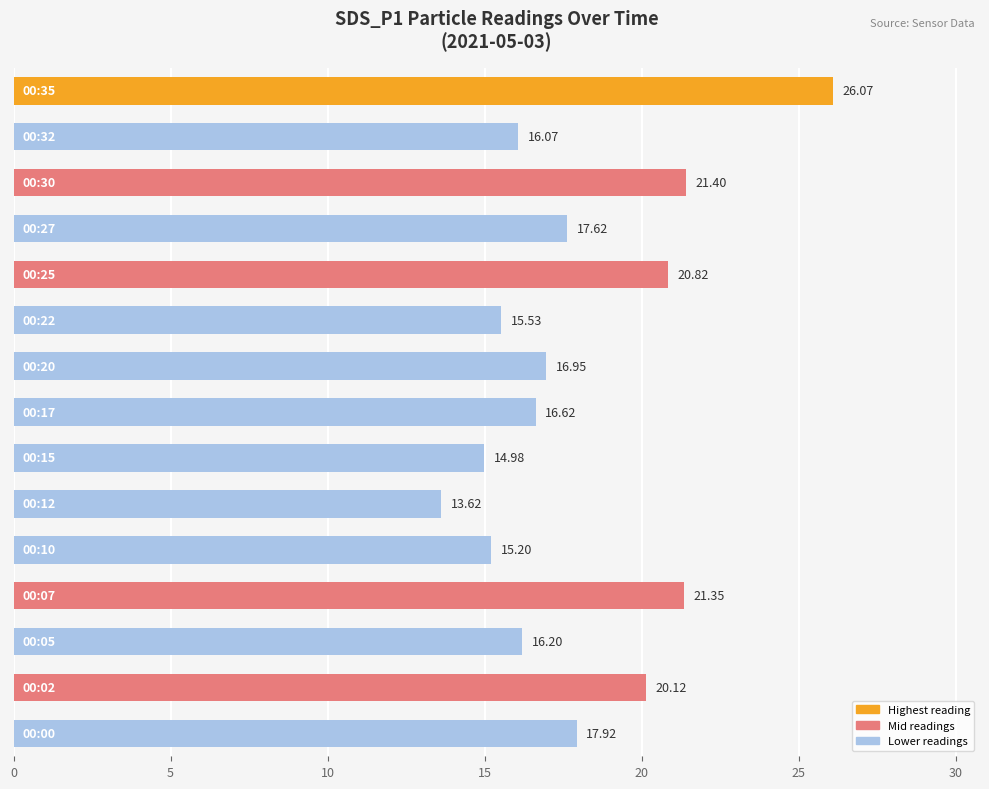

What is the sum of all values?

270.5